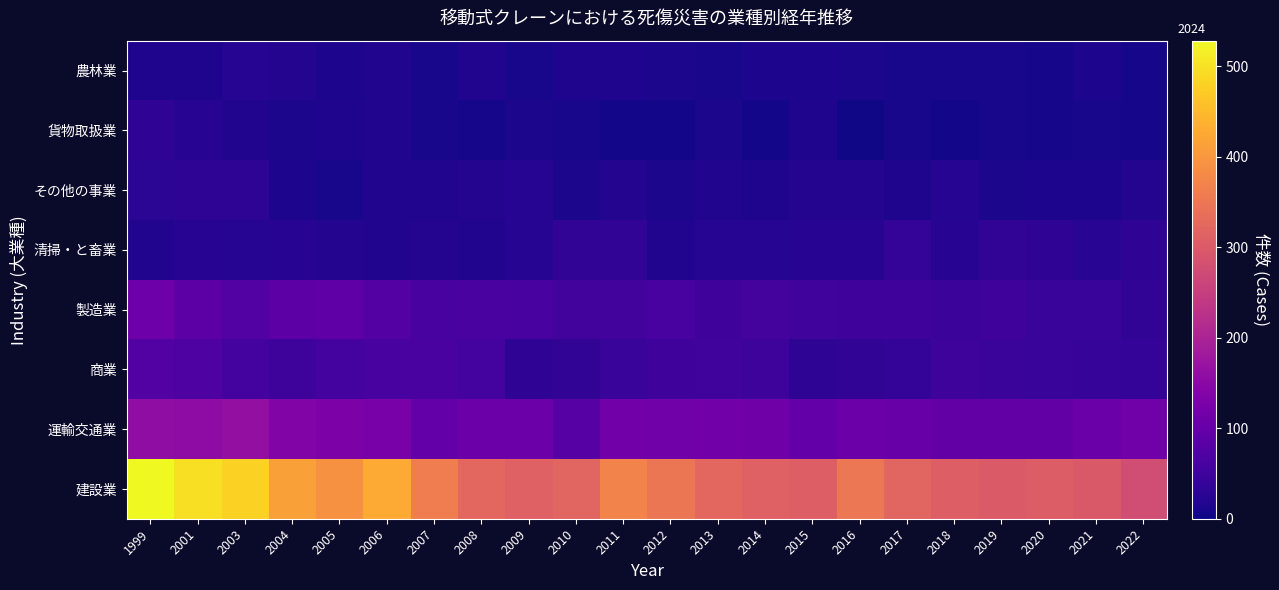

Reading right to left, extract all data points from this chart.

建設業: 2022=276	2021=299	2020=305	2019=301	2018=309	2017=319	2016=349	2015=309	2014=313	2013=322	2012=347	2011=370	2010=318	2009=312	2008=322	2007=360	2006=427	2005=390	2004=414	2003=479	2001=496	1999=528
運輸交通業: 2022=115	2021=107	2020=96	2019=95	2018=96	2017=104	2016=108	2015=98	2014=112	2013=117	2012=115	2011=116	2010=80	2009=109	2008=109	2007=97	2006=125	2005=130	2004=138	2003=161	2001=155	1999=157
商業: 2022=38	2021=40	2020=42	2019=45	2018=48	2017=37	2016=33	2015=29	2014=48	2013=52	2012=50	2011=42	2010=35	2009=32	2008=57	2007=62	2006=61	2005=57	2004=49	2003=56	2001=71	1999=75
製造業: 2022=34	2021=43	2020=42	2019=51	2018=47	2017=50	2016=51	2015=53	2014=58	2013=50	2012=60	2011=55	2010=55	2009=61	2008=62	2007=60	2006=77	2005=89	2004=88	2003=76	2001=87	1999=110
清掃・と畜業: 2022=32	2021=26	2020=31	2019=35	2018=23	2017=36	2016=23	2015=23	2014=21	2013=21	2012=18	2011=33	2010=35	2009=21	2008=18	2007=20	2006=18	2005=20	2004=23	2003=22	2001=23	1999=17
その他の事業: 2022=19	2021=14	2020=14	2019=11	2018=21	2017=16	2016=19	2015=20	2014=16	2013=18	2012=11	2011=20	2010=12	2009=21	2008=19	2007=18	2006=18	2005=10	2004=13	2003=30	2001=30	1999=27
貨物取扱業: 2022=8	2021=9	2020=7	2019=10	2018=6	2017=9	2016=4	2015=15	2014=6	2013=12	2012=6	2011=5	2010=9	2009=12	2008=8	2007=10	2006=17	2005=16	2004=12	2003=18	2001=24	1999=31
農林業: 2022=7	2021=14	2020=7	2019=10	2018=10	2017=10	2016=12	2015=13	2014=13	2013=10	2012=11	2011=15	2010=16	2009=9	2008=18	2007=9	2006=17	2005=14	2004=19	2003=21	2001=16	1999=16